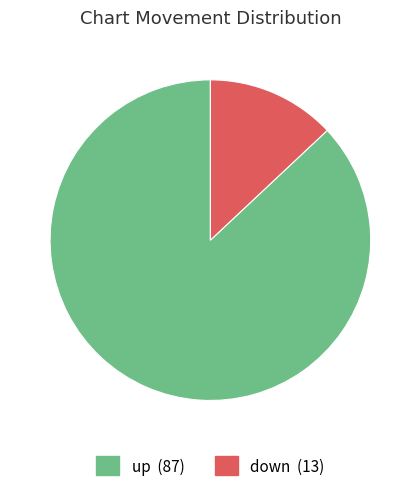

Is it true that up is 93% of the pie?

False